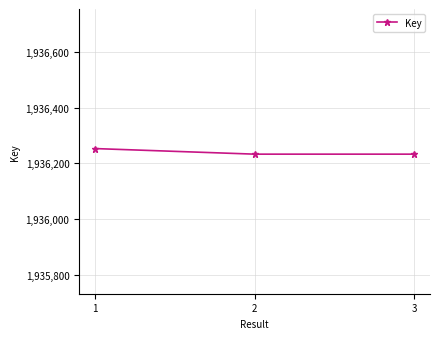

What is the value of the 3rd point from the left?

1936233